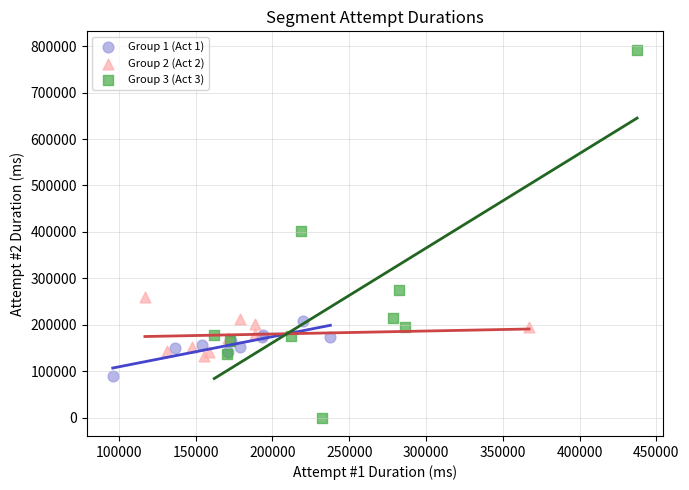

Which series reaches the minimum Y coordinate?

Group 3 (Act 3)